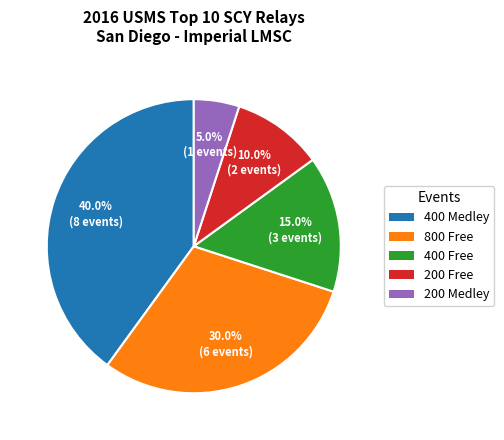

Approximately how many times larger is the value at 400 Free compared to 200 Medley?

3.0